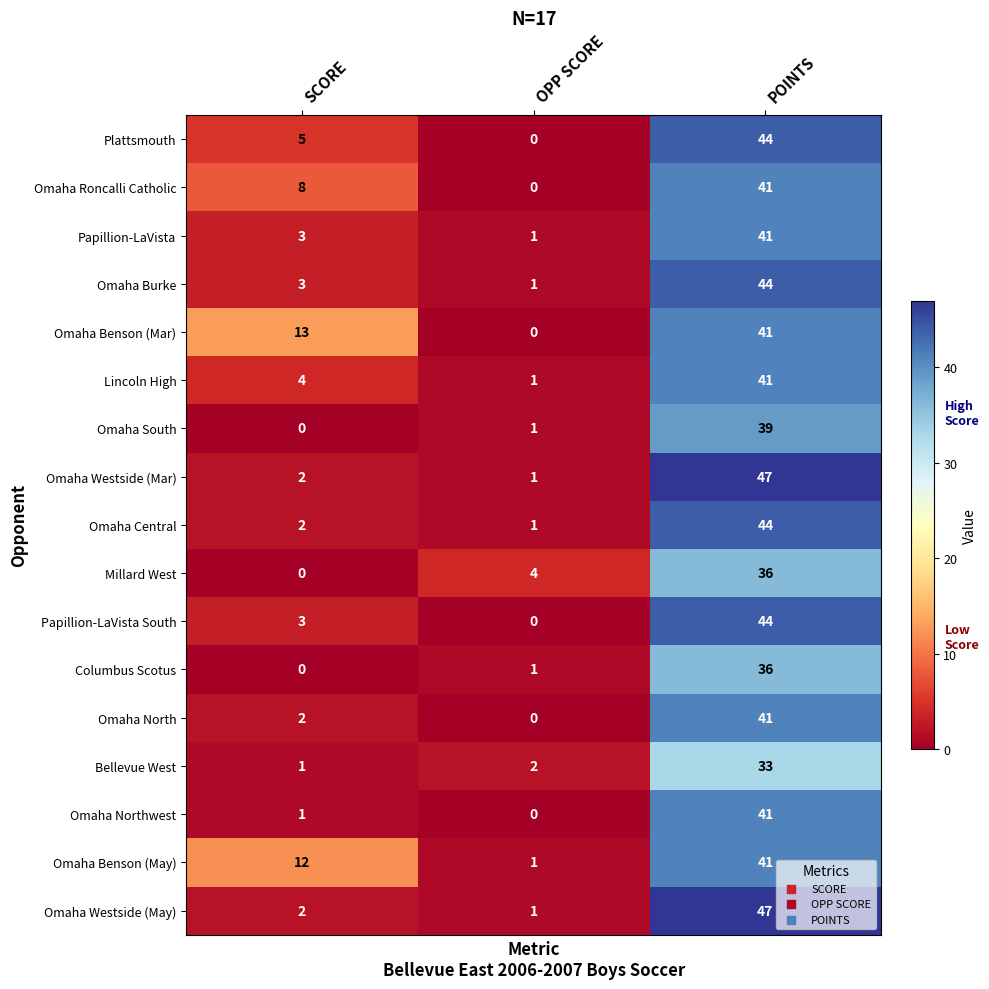

Count the Omaha Benson (May) values in the range 1 to 41.

3